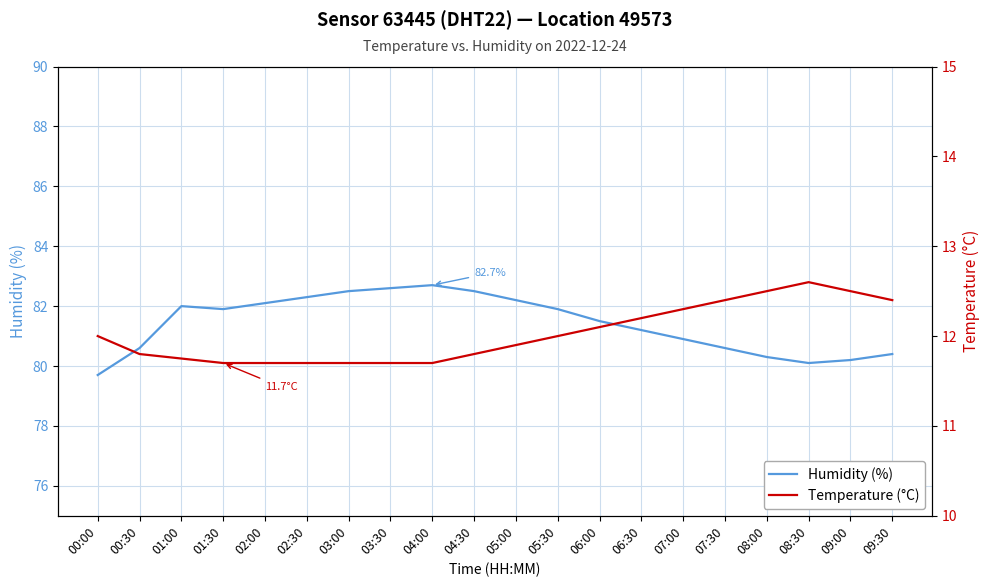

Is the value of Humidity (%) at 02:30 greater than the value of Temperature (°C) at 07:00?

Yes